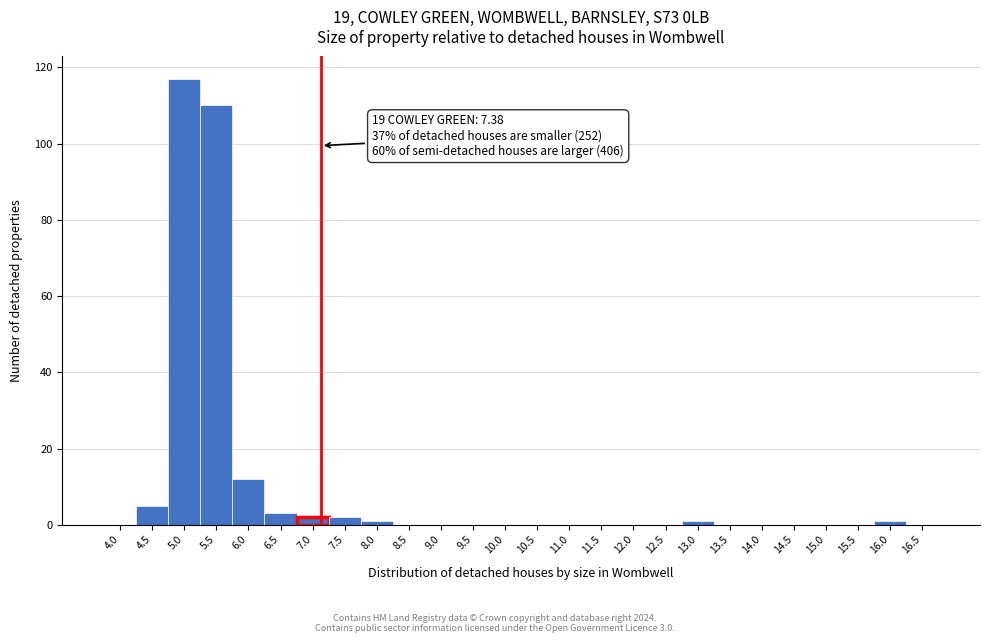

Reading right to left, what are all the values shown in this chart?

16.5=0	16.0=1	15.5=0	15.0=0	14.5=0	14.0=0	13.5=0	13.0=1	12.5=0	12.0=0	11.5=0	11.0=0	10.5=0	10.0=0	9.5=0	9.0=0	8.5=0	8.0=1	7.5=2	7.0=2	6.5=3	6.0=12	5.5=110	5.0=117	4.5=5	4.0=0